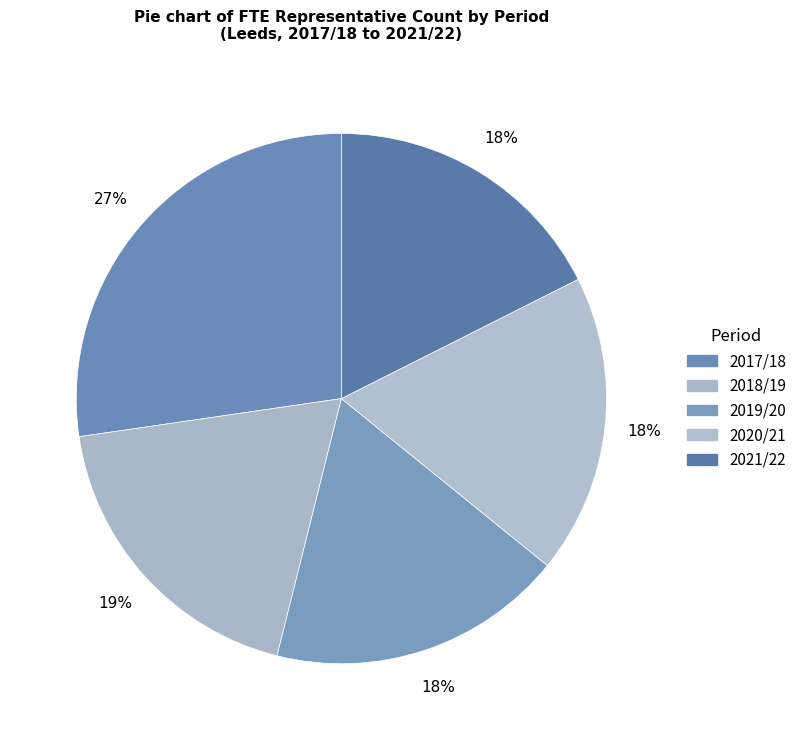

Count the number of slices in the pie.

5